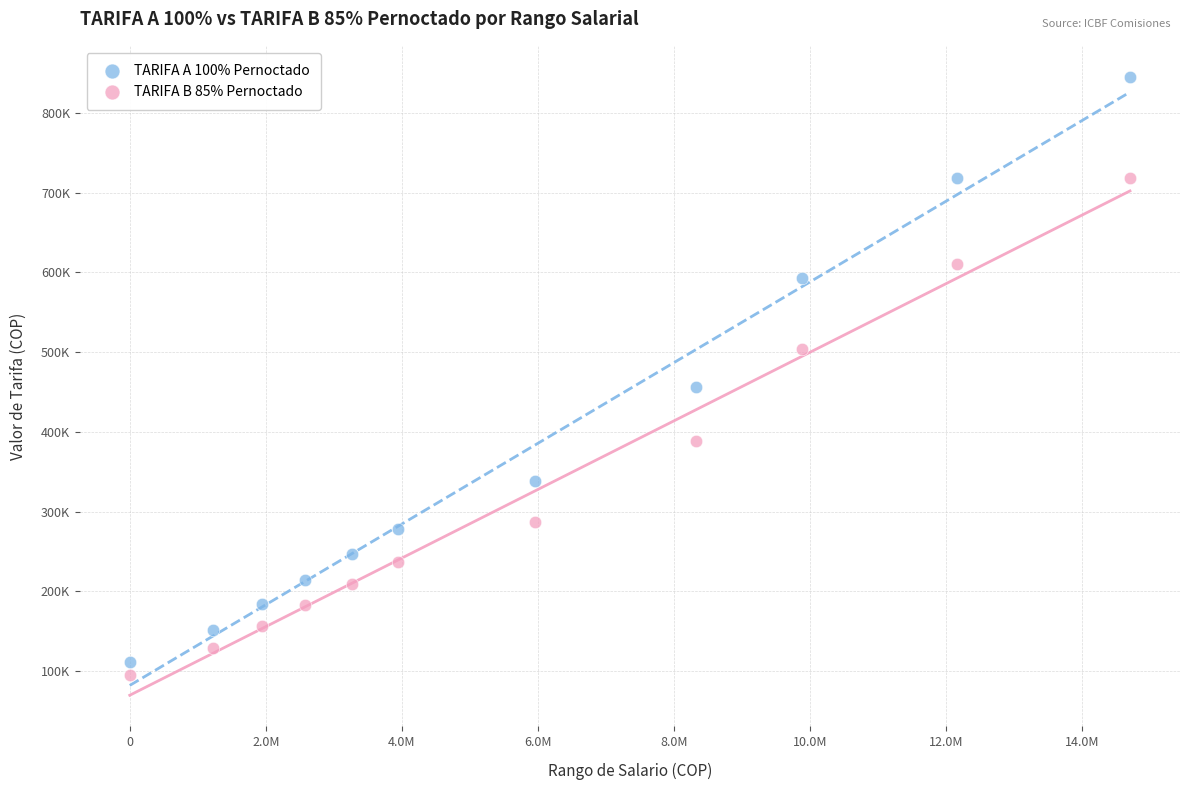

What are all the series names shown in the legend?

TARIFA A 100% Pernoctado, TARIFA B 85% Pernoctado